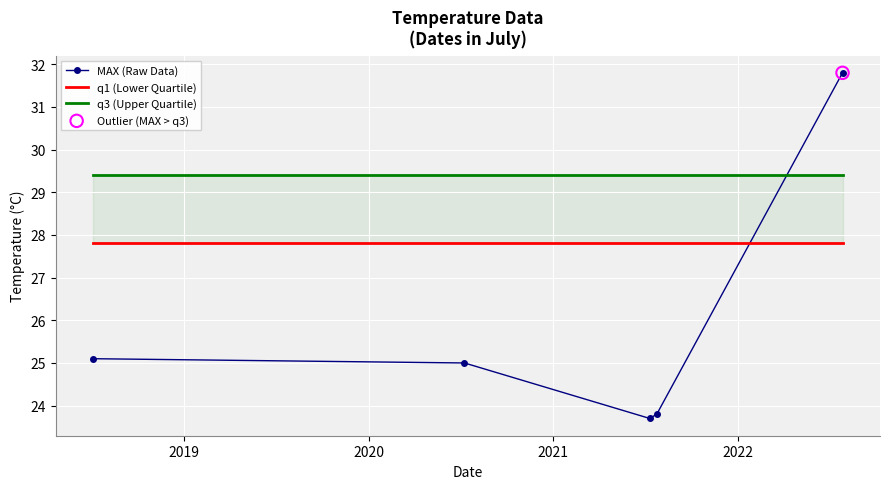

True or false: MAX (Raw Data) has more than 1 points higher than both neighbors.

False